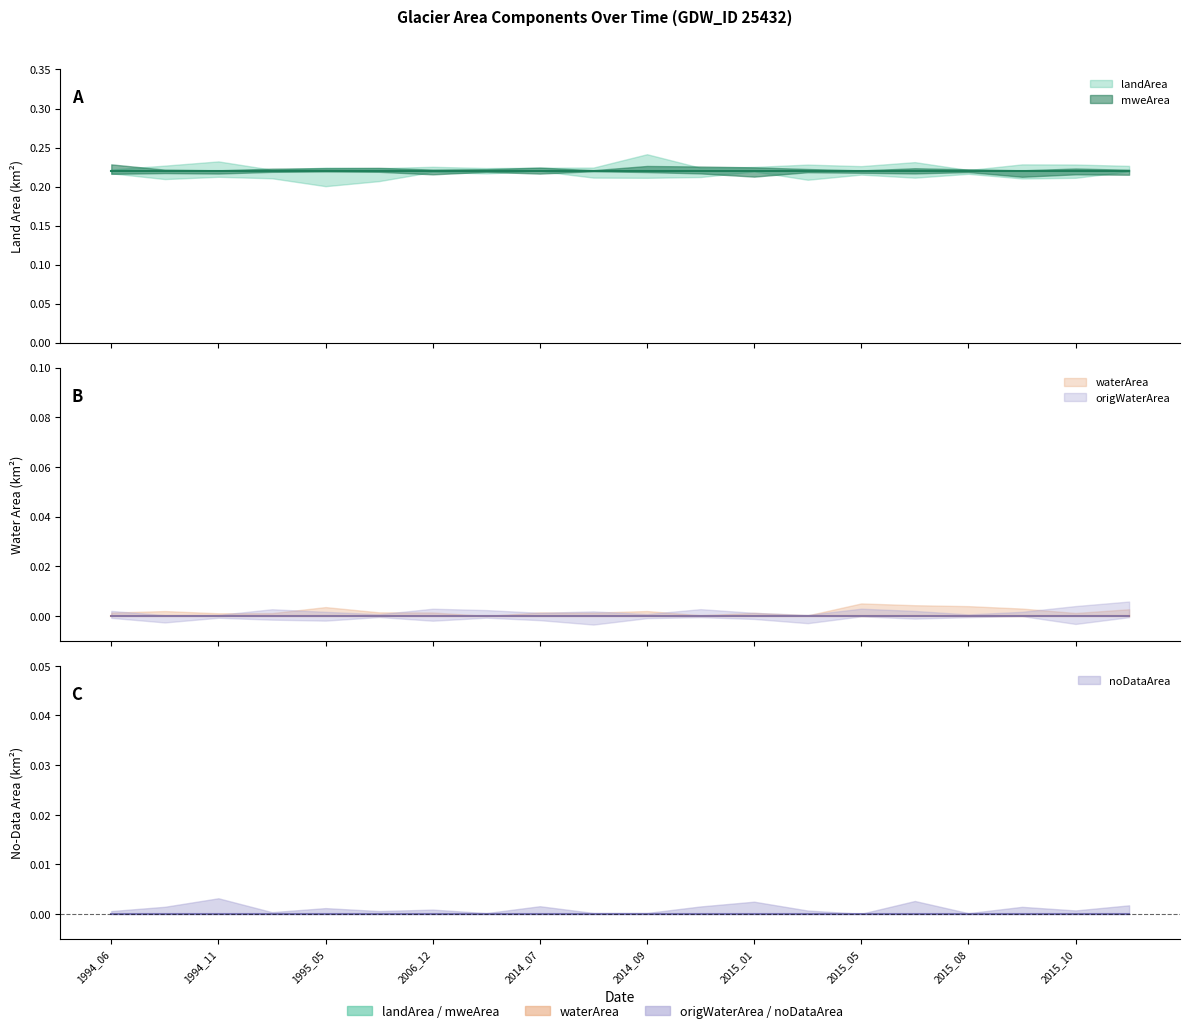

What is the value of the landArea point at the 11th from the left?

0.2